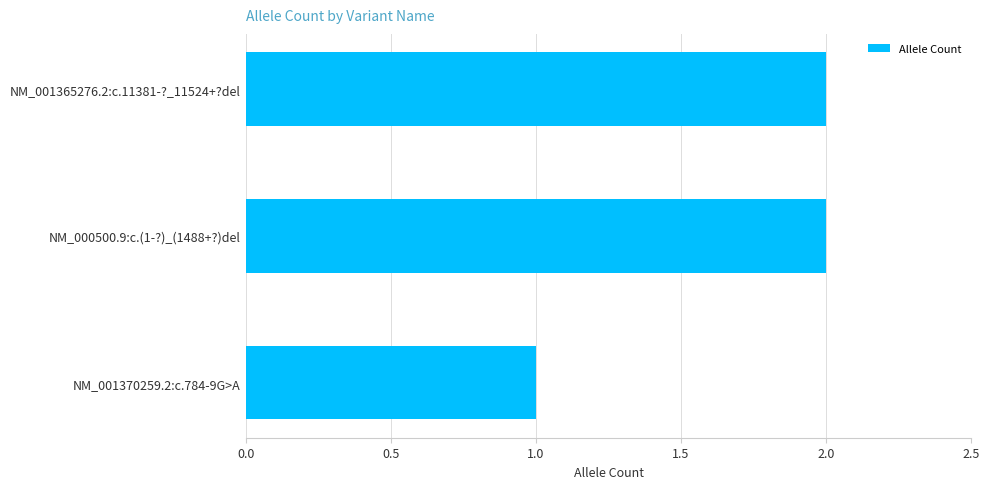

What is the change in value from NM_001370259.2:c.784-9G>A to NM_001365276.2:c.11381-?_11524+?del?

+1